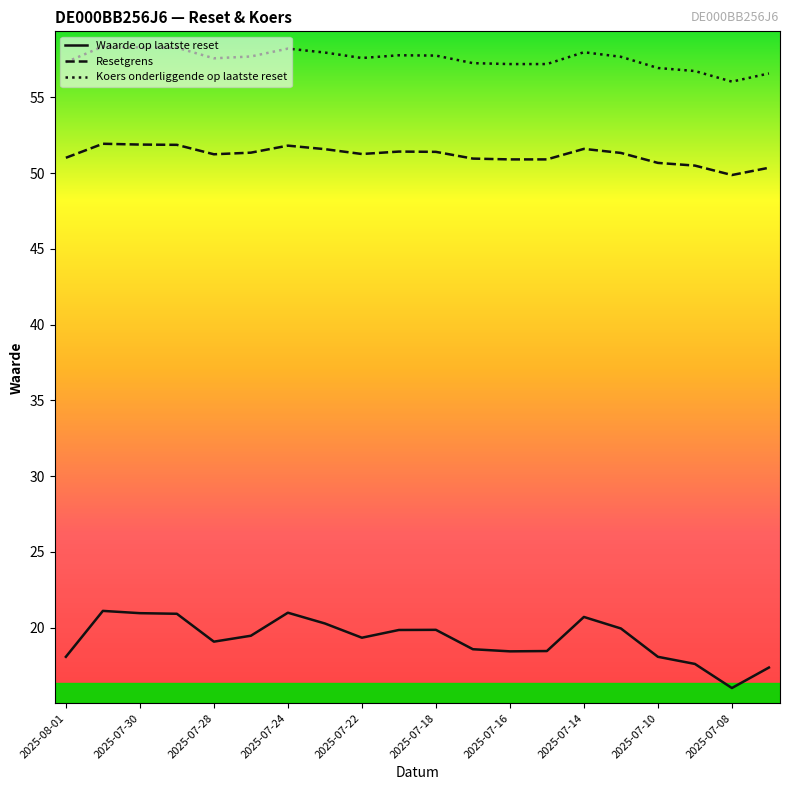

True or false: Waarde op laatste reset and Koers onderliggende op laatste reset cross at least once.

False